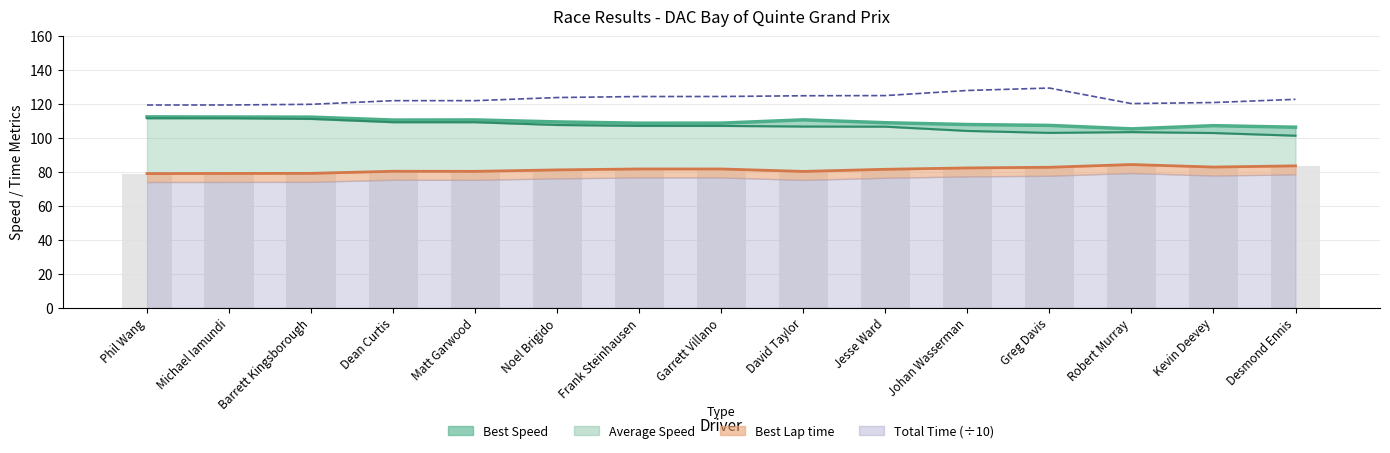

What position from the right is Dean Curtis?

12